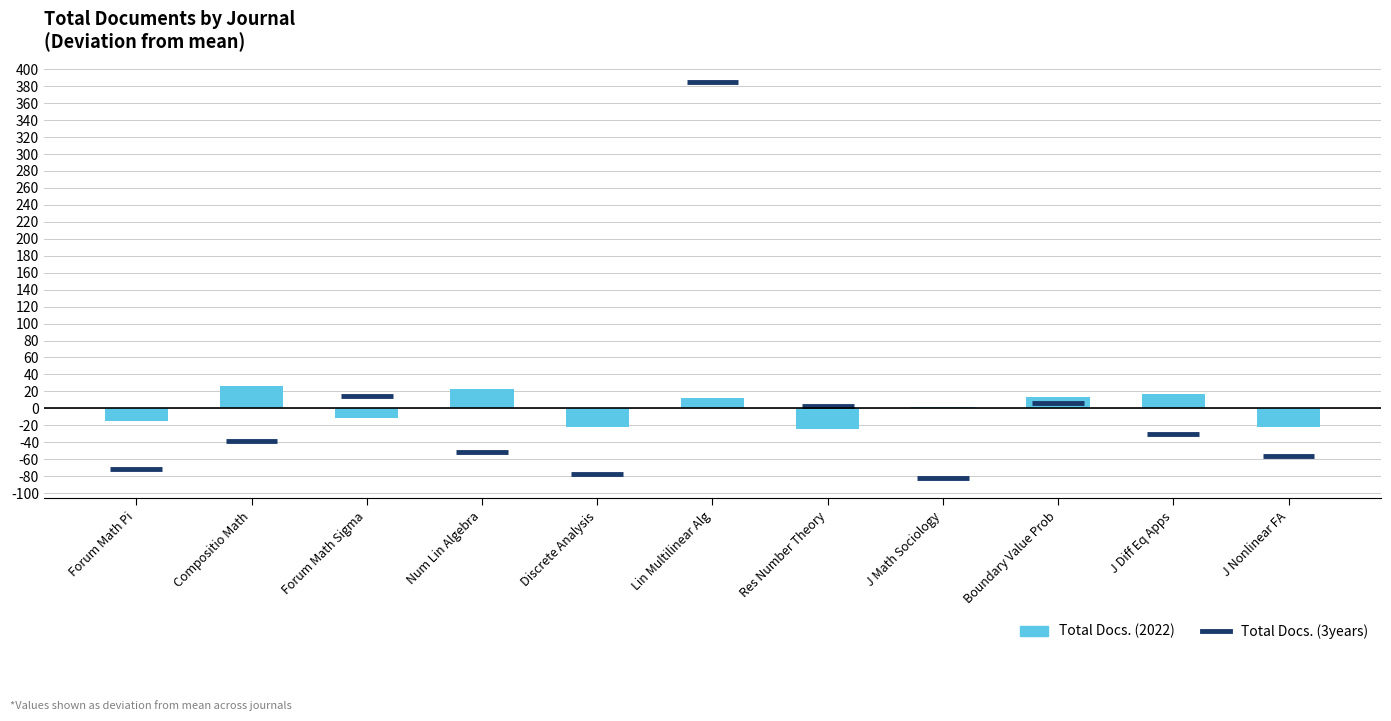

Is it true that the value at Res Number Theory is -24.6?

True